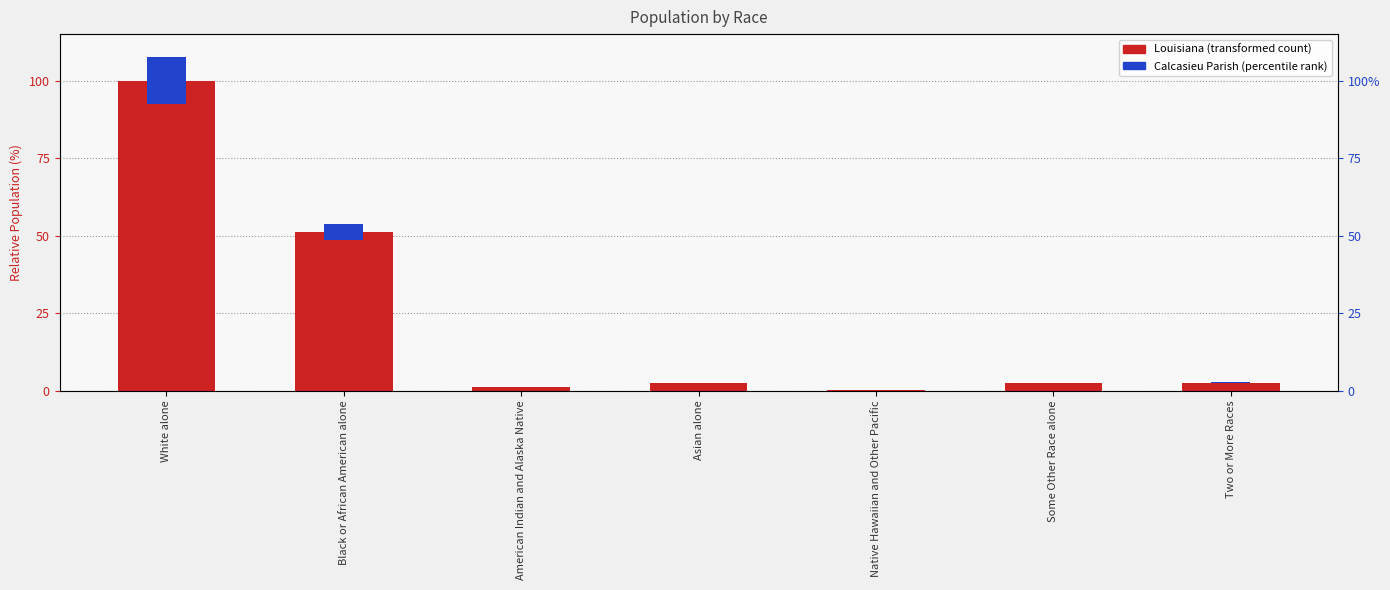

What is the difference between the maximum and minimum values in the Louisiana series?

99.9